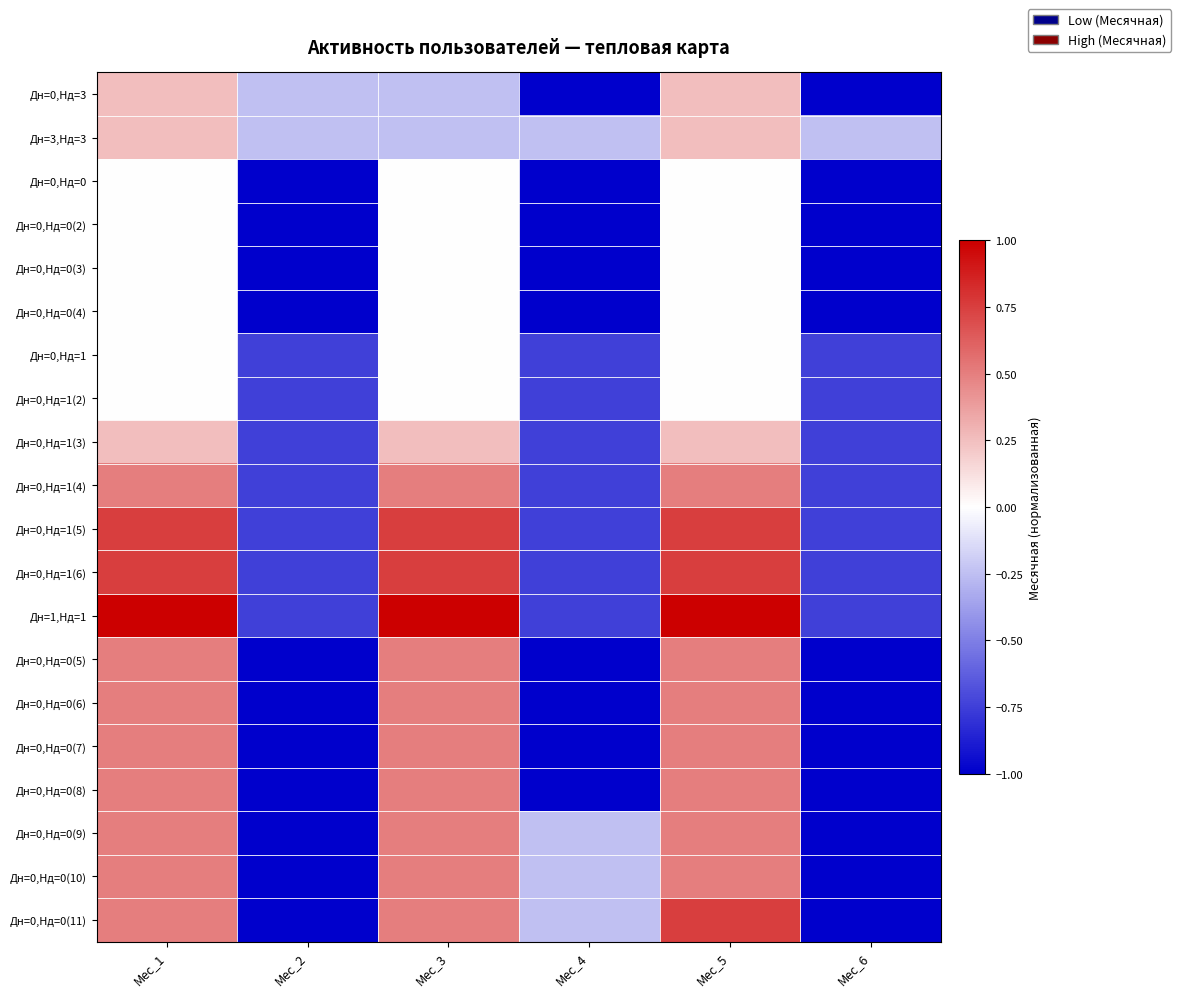

Reading right to left, transcribe all the data shown in this chart.

Дн=0,Нд=3: Мес_6=-1.0	Мес_5=0.2	Мес_4=-1.0	Мес_3=-0.2	Мес_2=-0.2	Мес_1=0.2
Дн=3,Нд=3: Мес_6=-0.2	Мес_5=0.2	Мес_4=-0.2	Мес_3=-0.2	Мес_2=-0.2	Мес_1=0.2
Дн=0,Нд=0: Мес_6=-1.0	Мес_5=0.0	Мес_4=-1.0	Мес_3=0.0	Мес_2=-1.0	Мес_1=0.0
Дн=0,Нд=0(2): Мес_6=-1.0	Мес_5=0.0	Мес_4=-1.0	Мес_3=0.0	Мес_2=-1.0	Мес_1=0.0
Дн=0,Нд=0(3): Мес_6=-1.0	Мес_5=0.0	Мес_4=-1.0	Мес_3=0.0	Мес_2=-1.0	Мес_1=0.0
Дн=0,Нд=0(4): Мес_6=-1.0	Мес_5=0.0	Мес_4=-1.0	Мес_3=0.0	Мес_2=-1.0	Мес_1=0.0
Дн=0,Нд=1: Мес_6=-0.8	Мес_5=0.0	Мес_4=-0.8	Мес_3=0.0	Мес_2=-0.8	Мес_1=0.0
Дн=0,Нд=1(2): Мес_6=-0.8	Мес_5=0.0	Мес_4=-0.8	Мес_3=0.0	Мес_2=-0.8	Мес_1=0.0
Дн=0,Нд=1(3): Мес_6=-0.8	Мес_5=0.2	Мес_4=-0.8	Мес_3=0.2	Мес_2=-0.8	Мес_1=0.2
Дн=0,Нд=1(4): Мес_6=-0.8	Мес_5=0.5	Мес_4=-0.8	Мес_3=0.5	Мес_2=-0.8	Мес_1=0.5
Дн=0,Нд=1(5): Мес_6=-0.8	Мес_5=0.8	Мес_4=-0.8	Мес_3=0.8	Мес_2=-0.8	Мес_1=0.8
Дн=0,Нд=1(6): Мес_6=-0.8	Мес_5=0.8	Мес_4=-0.8	Мес_3=0.8	Мес_2=-0.8	Мес_1=0.8
Дн=1,Нд=1: Мес_6=-0.8	Мес_5=1.0	Мес_4=-0.8	Мес_3=1.0	Мес_2=-0.8	Мес_1=1.0
Дн=0,Нд=0(5): Мес_6=-1.0	Мес_5=0.5	Мес_4=-1.0	Мес_3=0.5	Мес_2=-1.0	Мес_1=0.5
Дн=0,Нд=0(6): Мес_6=-1.0	Мес_5=0.5	Мес_4=-1.0	Мес_3=0.5	Мес_2=-1.0	Мес_1=0.5
Дн=0,Нд=0(7): Мес_6=-1.0	Мес_5=0.5	Мес_4=-1.0	Мес_3=0.5	Мес_2=-1.0	Мес_1=0.5
Дн=0,Нд=0(8): Мес_6=-1.0	Мес_5=0.5	Мес_4=-1.0	Мес_3=0.5	Мес_2=-1.0	Мес_1=0.5
Дн=0,Нд=0(9): Мес_6=-1.0	Мес_5=0.5	Мес_4=-0.2	Мес_3=0.5	Мес_2=-1.0	Мес_1=0.5
Дн=0,Нд=0(10): Мес_6=-1.0	Мес_5=0.5	Мес_4=-0.2	Мес_3=0.5	Мес_2=-1.0	Мес_1=0.5
Дн=0,Нд=0(11): Мес_6=-1.0	Мес_5=0.8	Мес_4=-0.2	Мес_3=0.5	Мес_2=-1.0	Мес_1=0.5